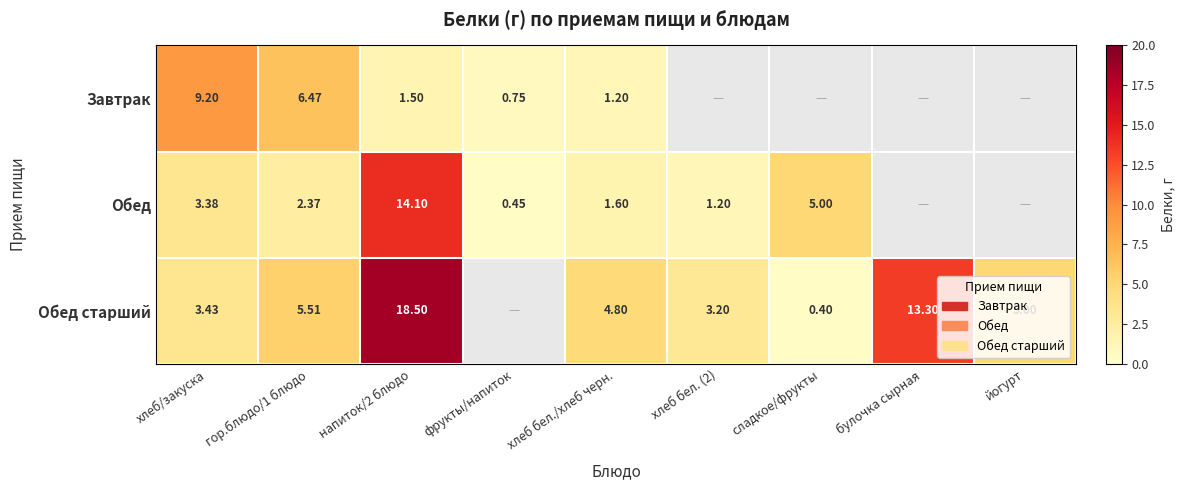

At how many categories does at least one series exceed 4?

7